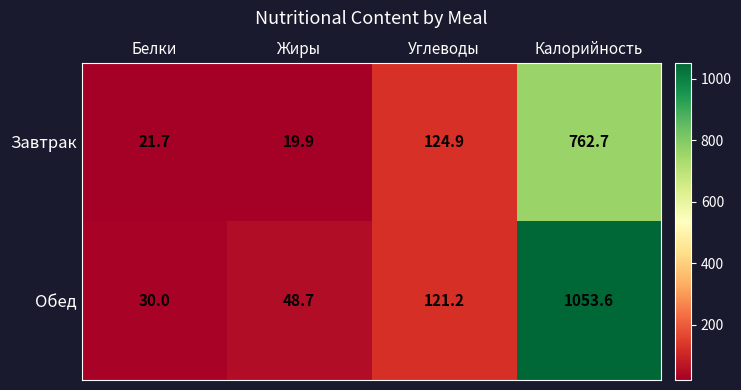

What is the difference between the second highest and minimum values in the Завтрак series?

105.0